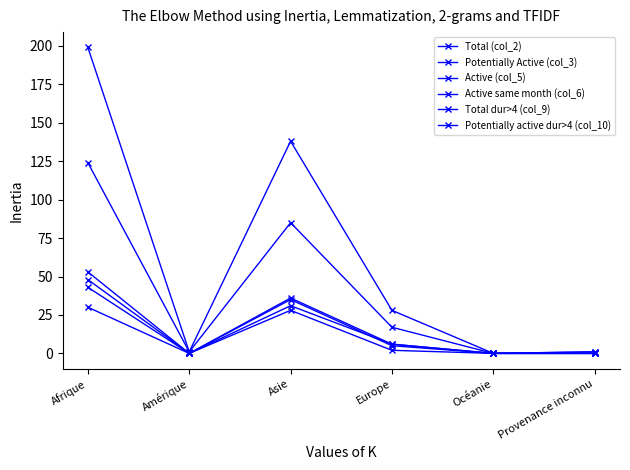

Reading left to right, transcribe all the data shown in this chart.

Total (col_2): Afrique=199	Amérique=1	Asie=138	Europe=28	Océanie=0	Provenance inconnu=1
Potentially Active (col_3): Afrique=124	Amérique=1	Asie=85	Europe=17	Océanie=0	Provenance inconnu=1
Active (col_5): Afrique=53	Amérique=0	Asie=31	Europe=6	Océanie=0	Provenance inconnu=0
Active same month (col_6): Afrique=48	Amérique=0	Asie=35	Europe=5	Océanie=0	Provenance inconnu=0
Total dur>4 (col_9): Afrique=43	Amérique=0	Asie=36	Europe=6	Océanie=0	Provenance inconnu=0
Potentially active dur>4 (col_10): Afrique=30	Amérique=0	Asie=28	Europe=2	Océanie=0	Provenance inconnu=0